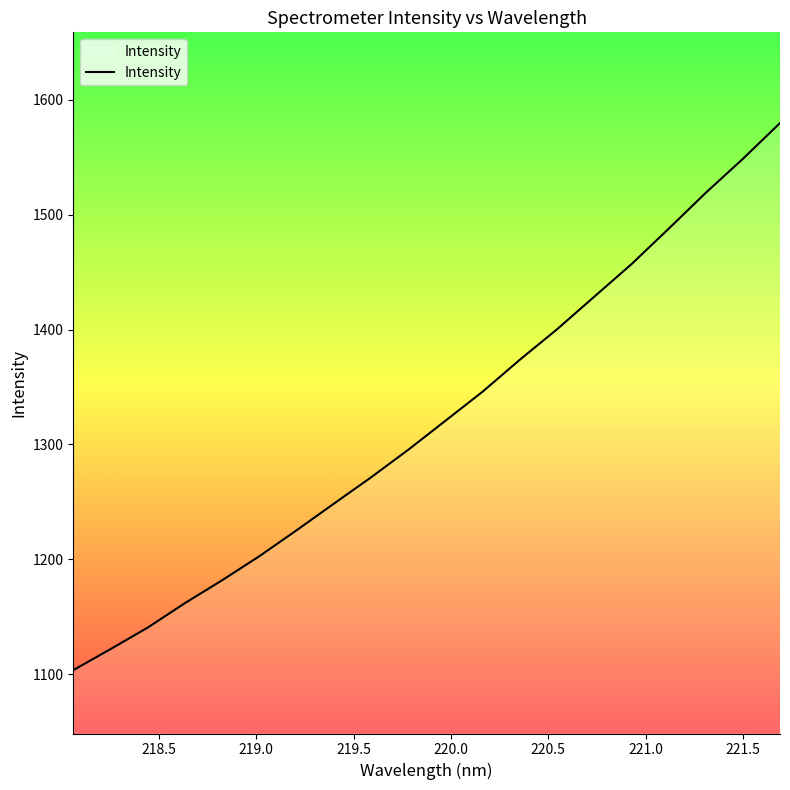

What is the difference between the maximum and minimum values?

476.5